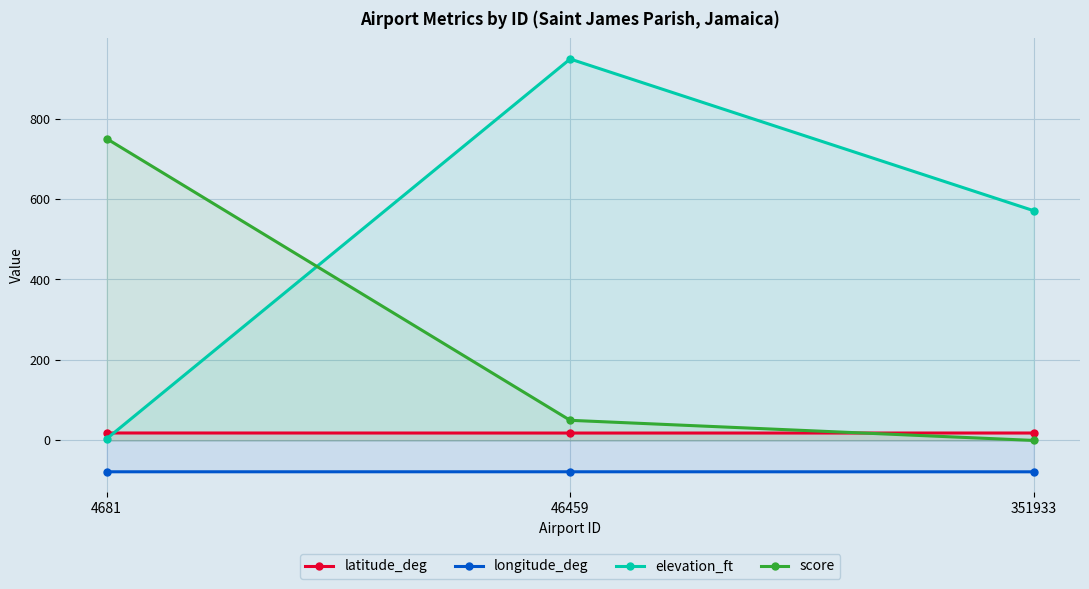

Is the value of latitude_deg at 4681 greater than the value of elevation_ft at 4681?

Yes